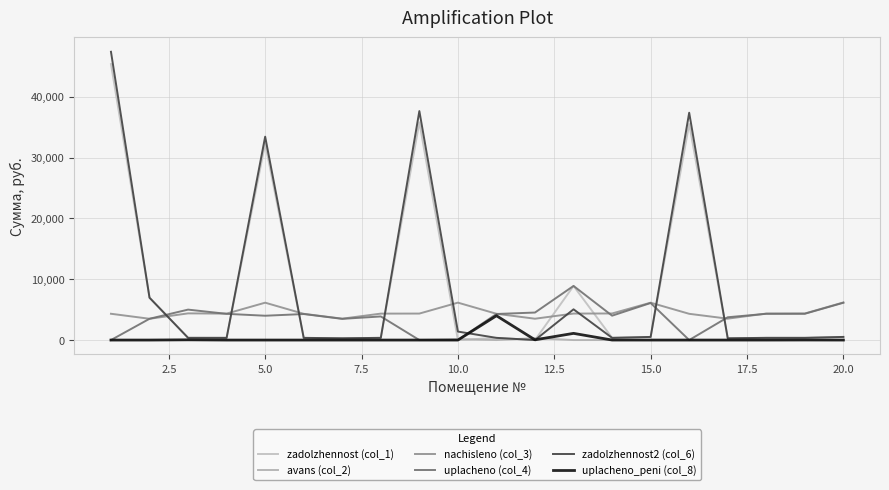

What is the average value of the zadolzhennost (col_1) series?

8472.7